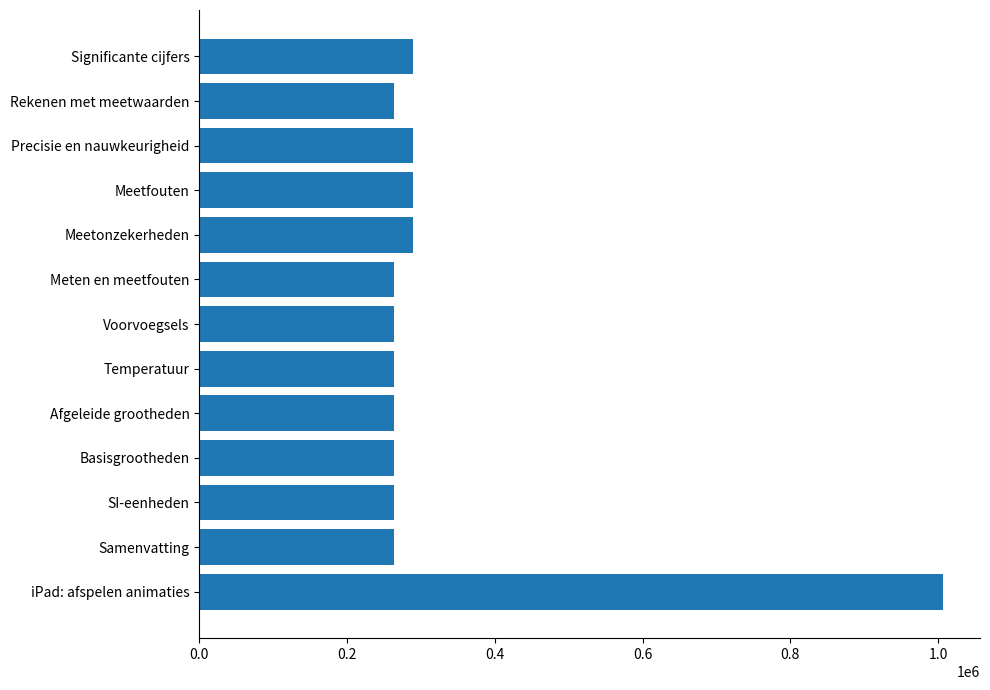

The value at Voorvoegsels is 263427. True or false?

True